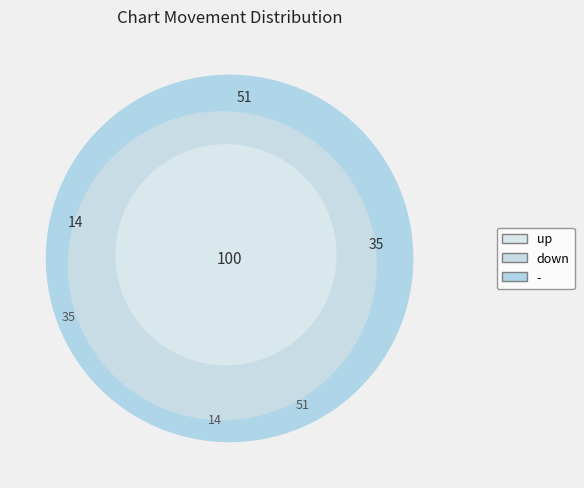

What is the majority slice?

up